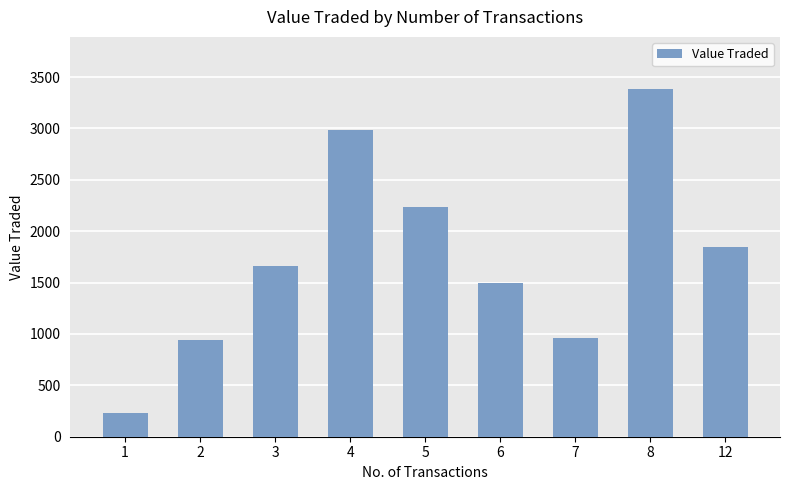

What is the difference between the values at 12 and 2?

902